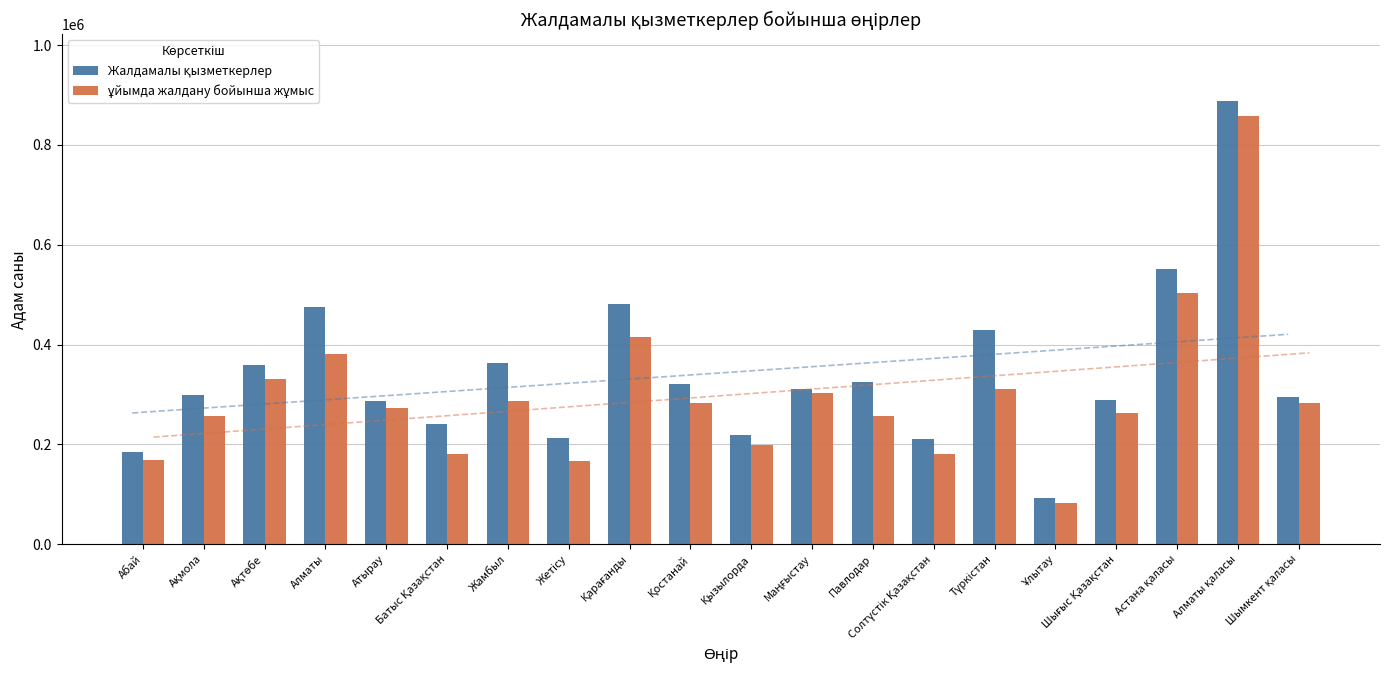

How many distinct data groups are displayed?

2